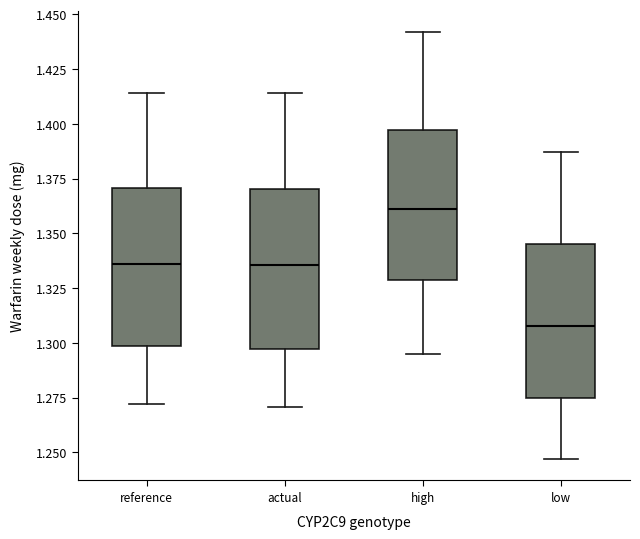

Where is the lower edge of the box for high on the y-axis? The values are not printed on the chart, so give them approximately, as read against the axis.

1.330